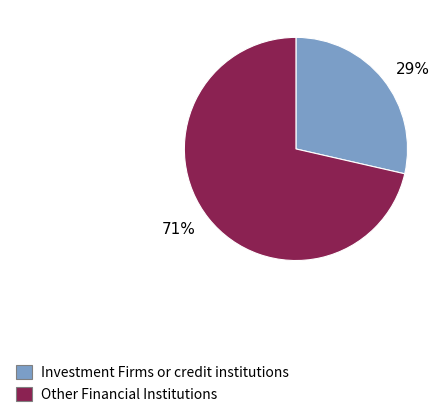

To the nearest percent, what is the combined percentage of 29% and 71%?

100%